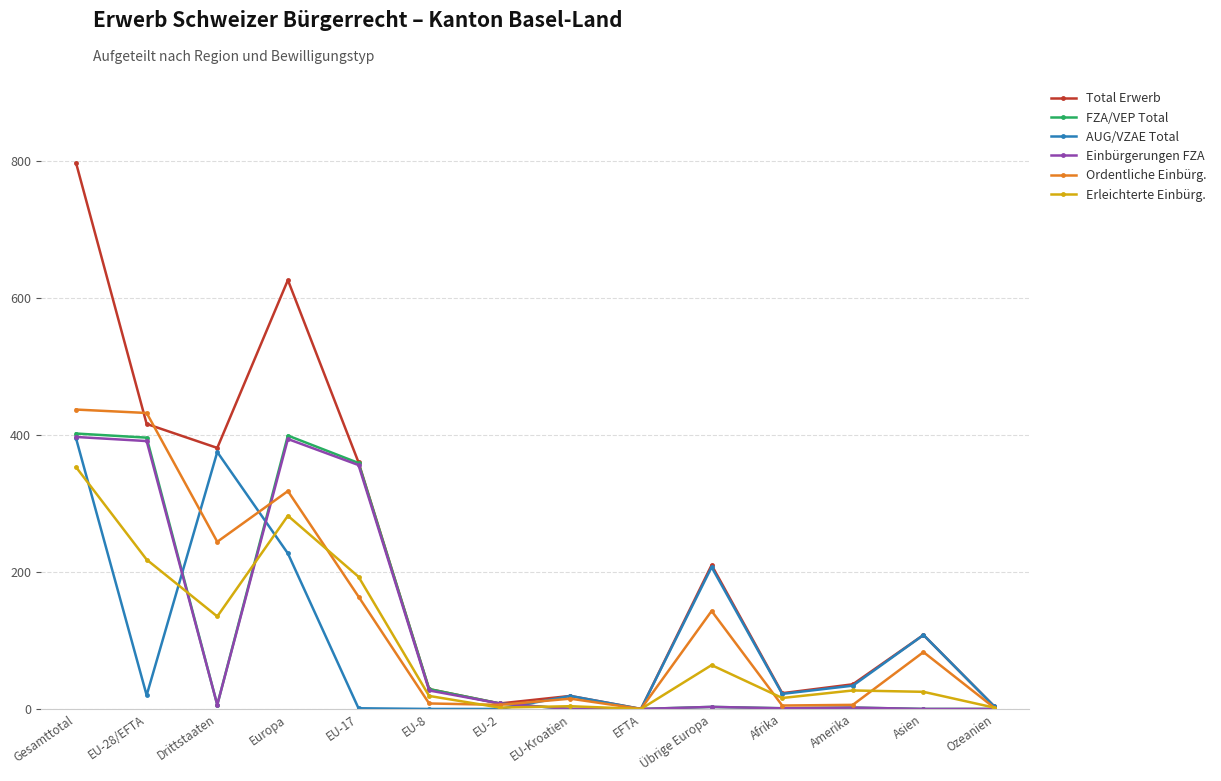

Which series has the widest spread of values?

Total Erwerb